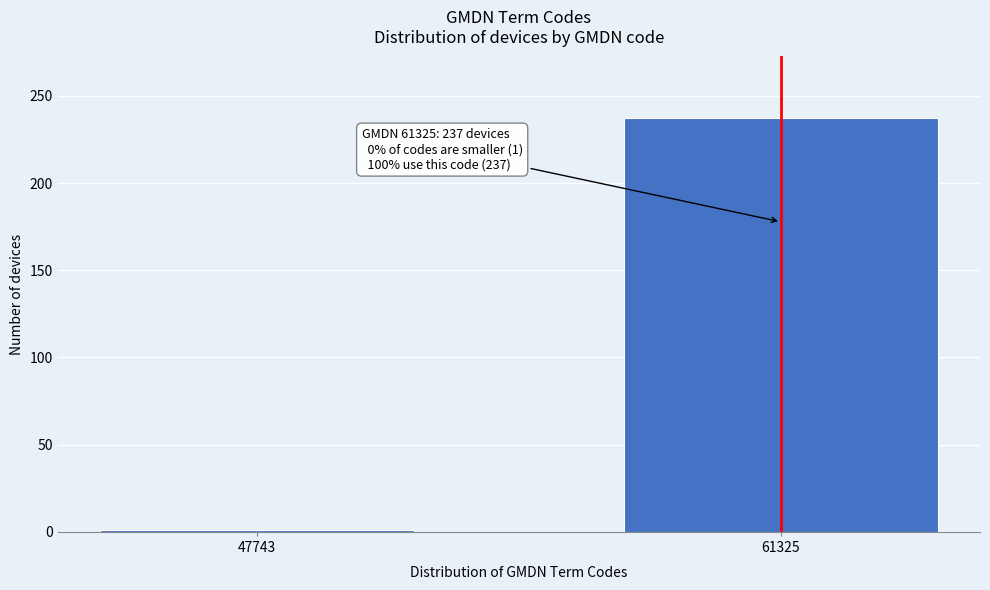

Reading right to left, what are all the values shown in this chart?

237	1